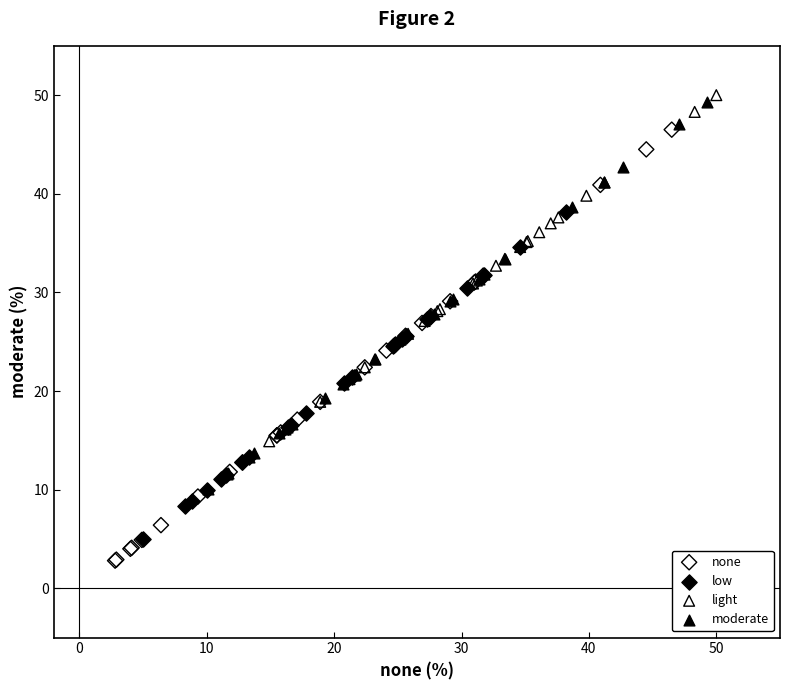

Which series has the widest spread of Y values?

none